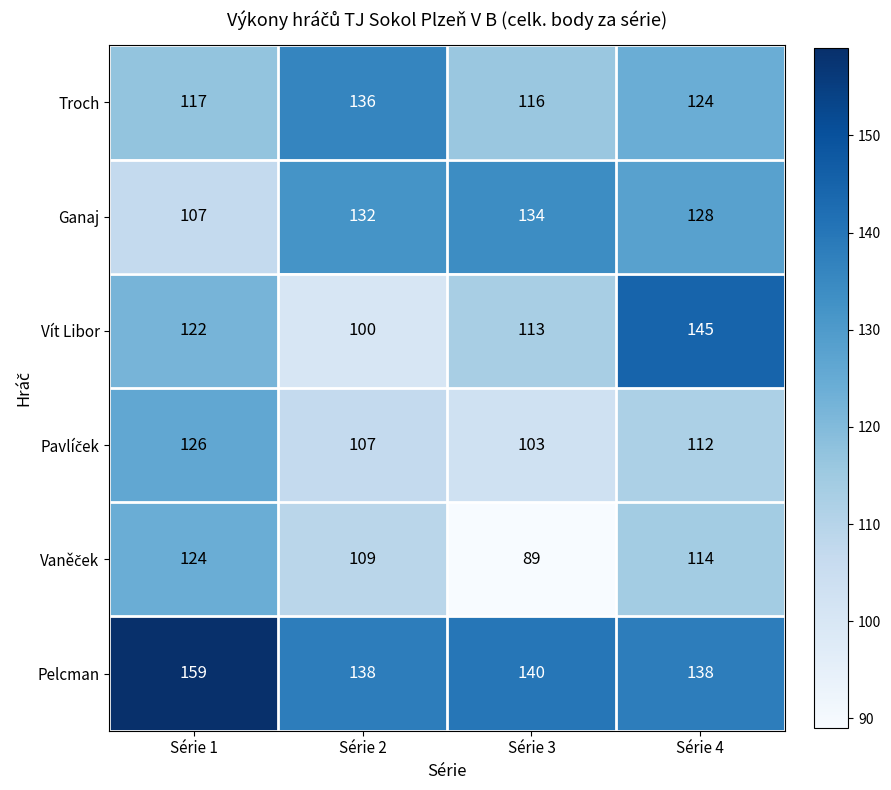

Where does the Troch series first go above 124?

Série 2